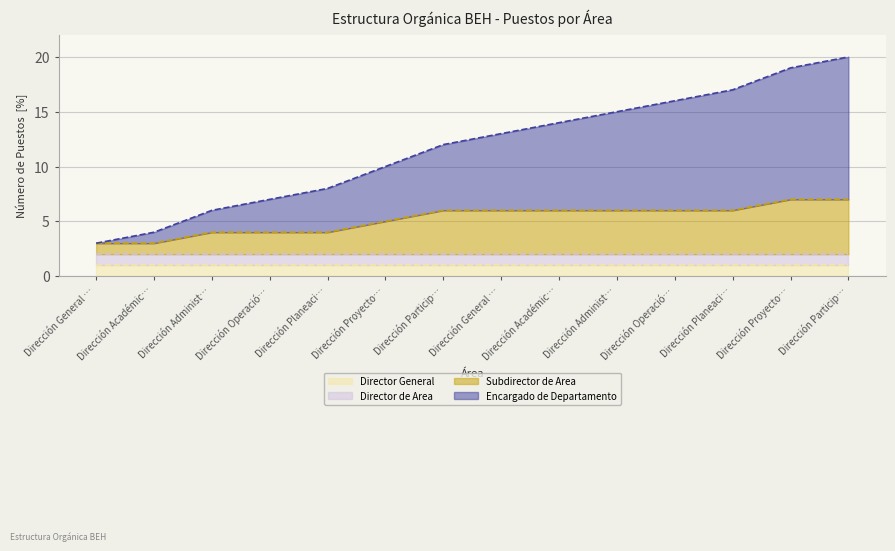

What is the difference between the maximum and minimum values in the Subdirector de Area series?

4